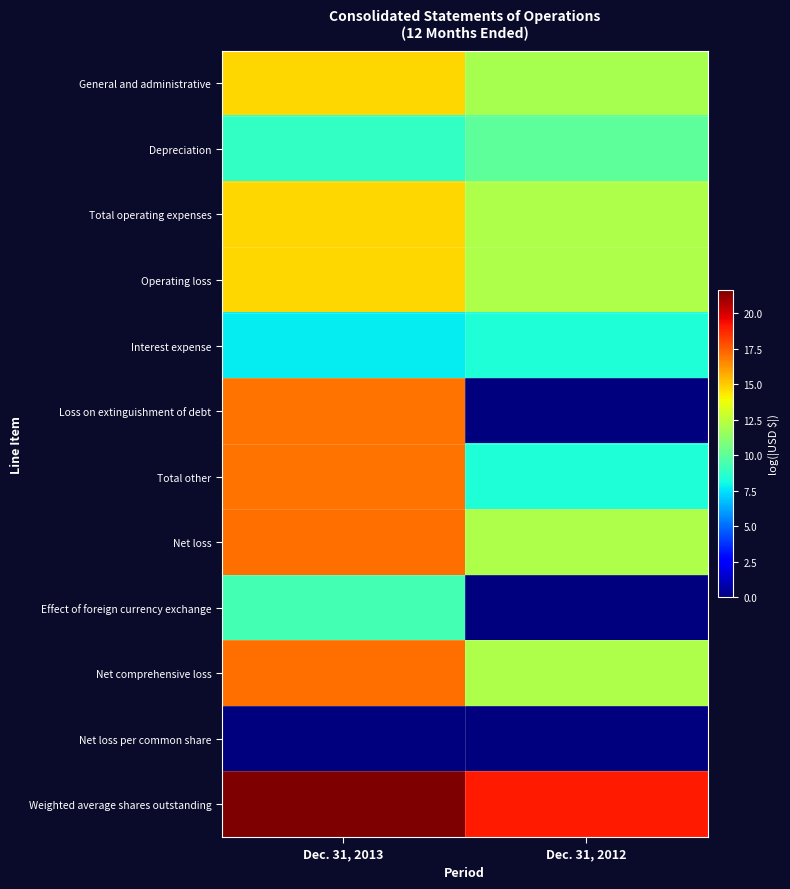

At which category is the sum across all series the highest?

Dec. 31, 2013